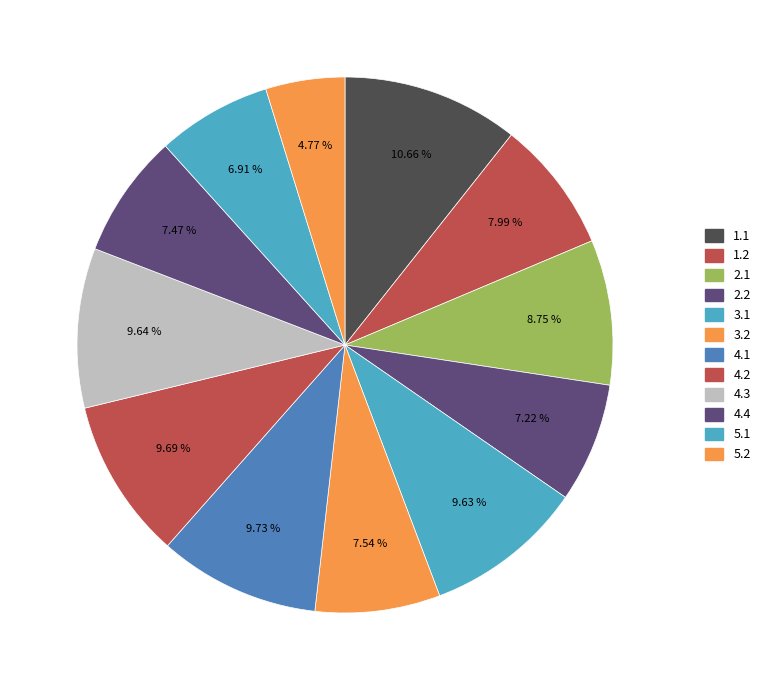

Combined, what portion of the pie is 1.1 and 5.1?

17.6%